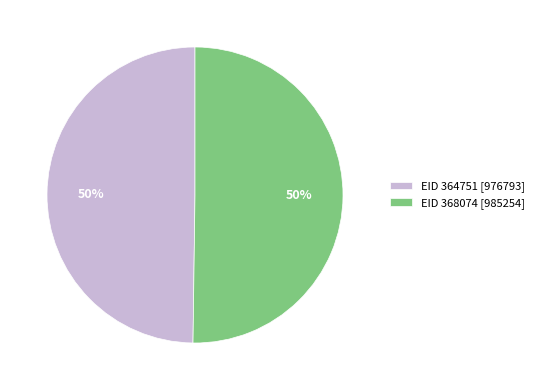

Approximately how many times larger is the value at EID 368074 [985254] compared to EID 364751 [976793]?

1.0